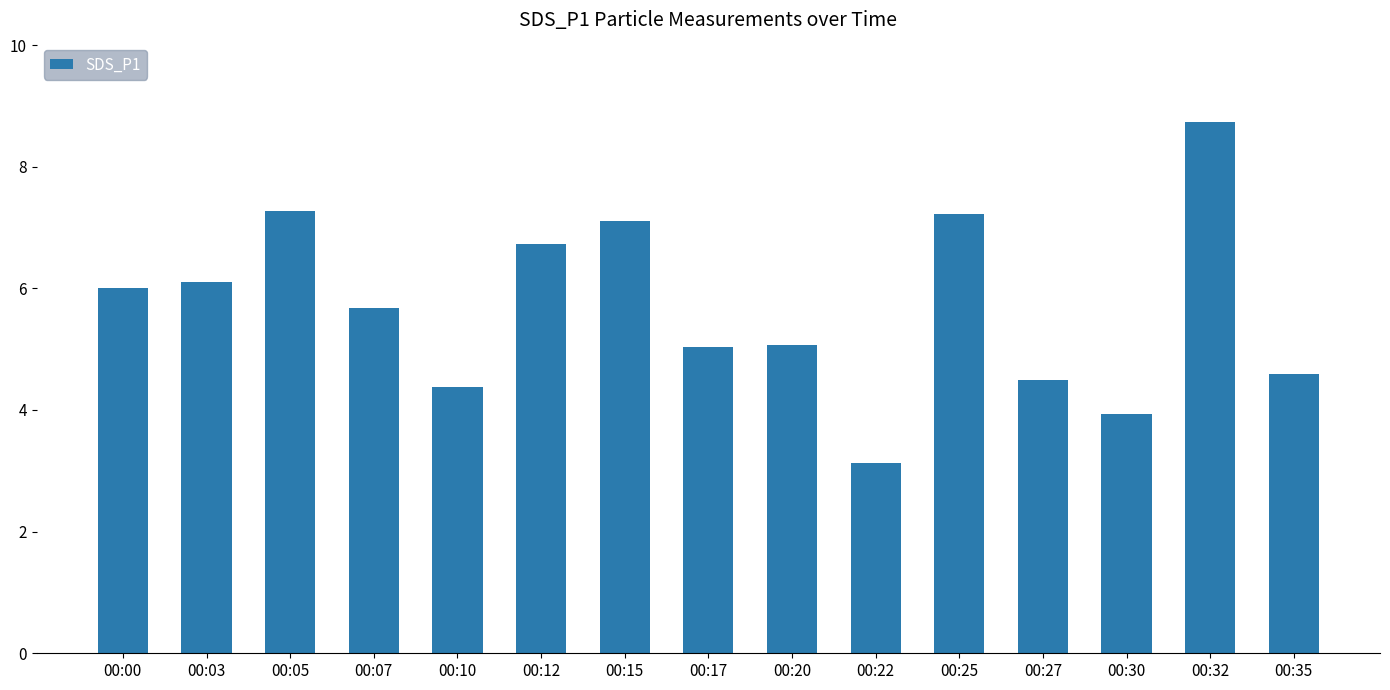

The value at 00:17 is 2.3. True or false?

False